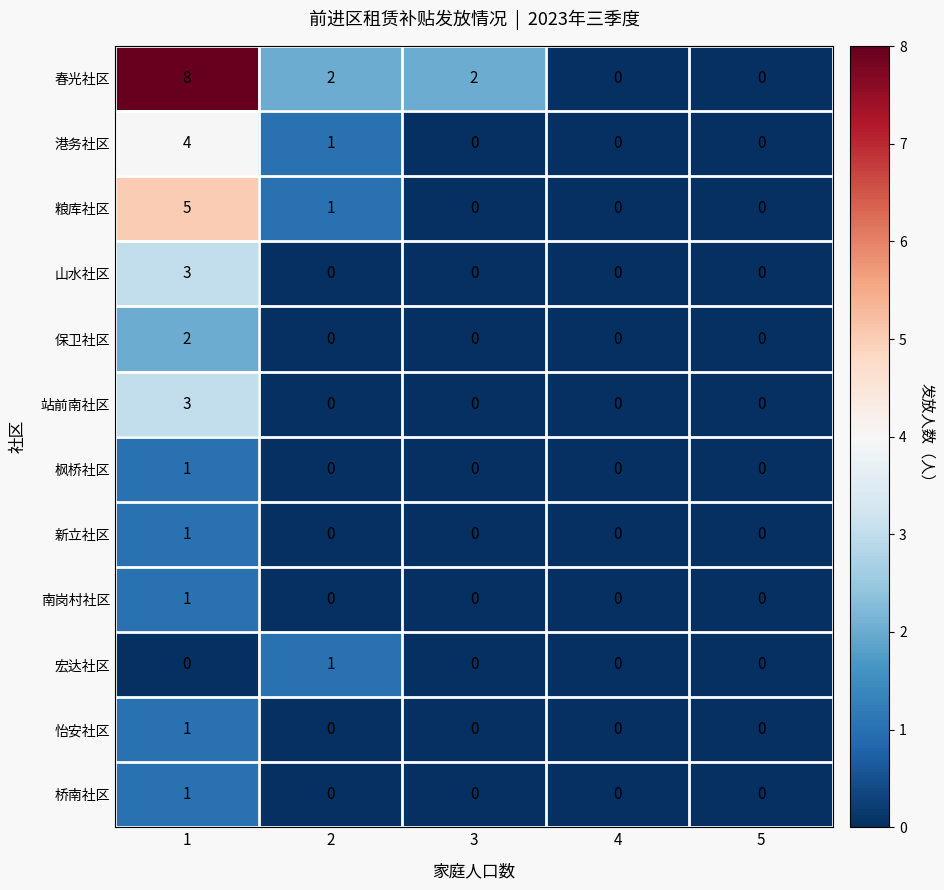

Which series changed the most between 1 and 5?

春光社区